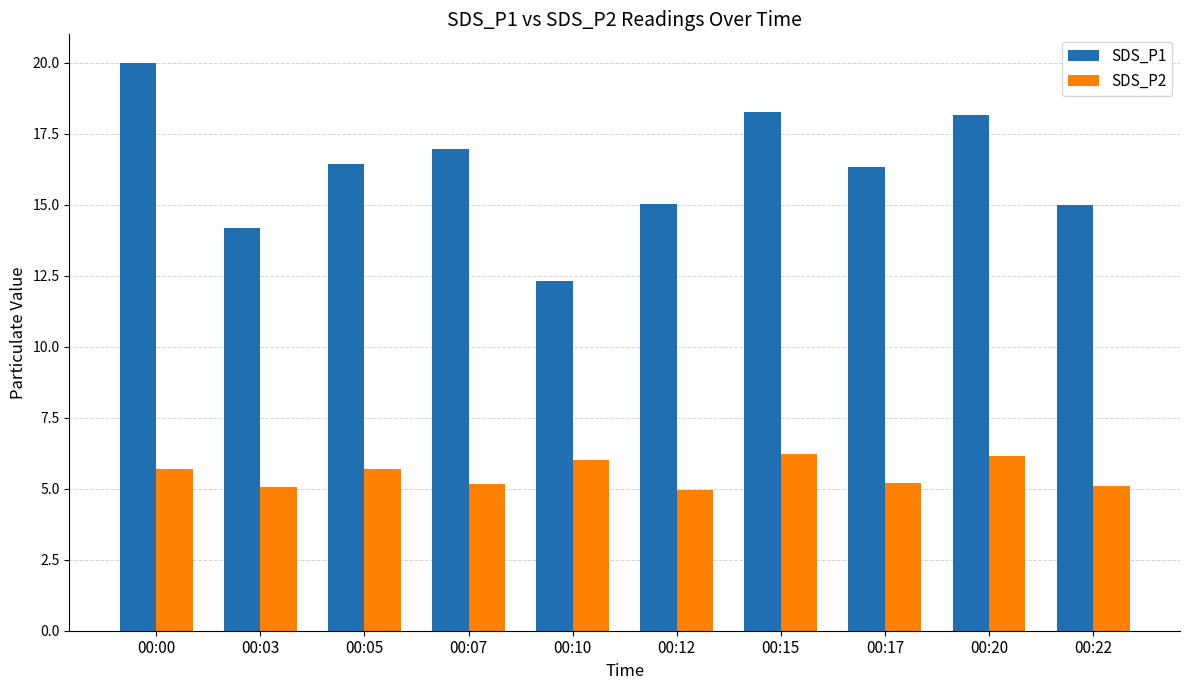

What is the average value of the SDS_P2 series?

5.5